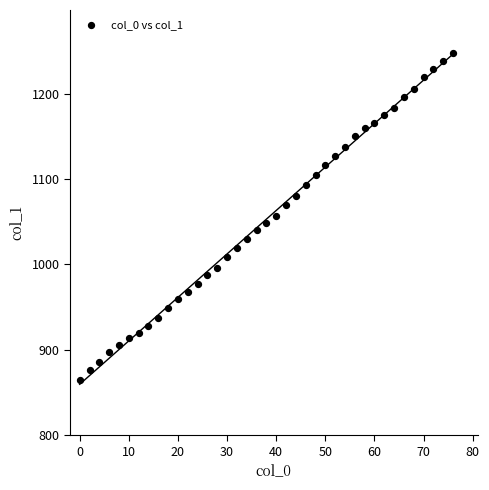

What is the range of X values (max minus min)?

76